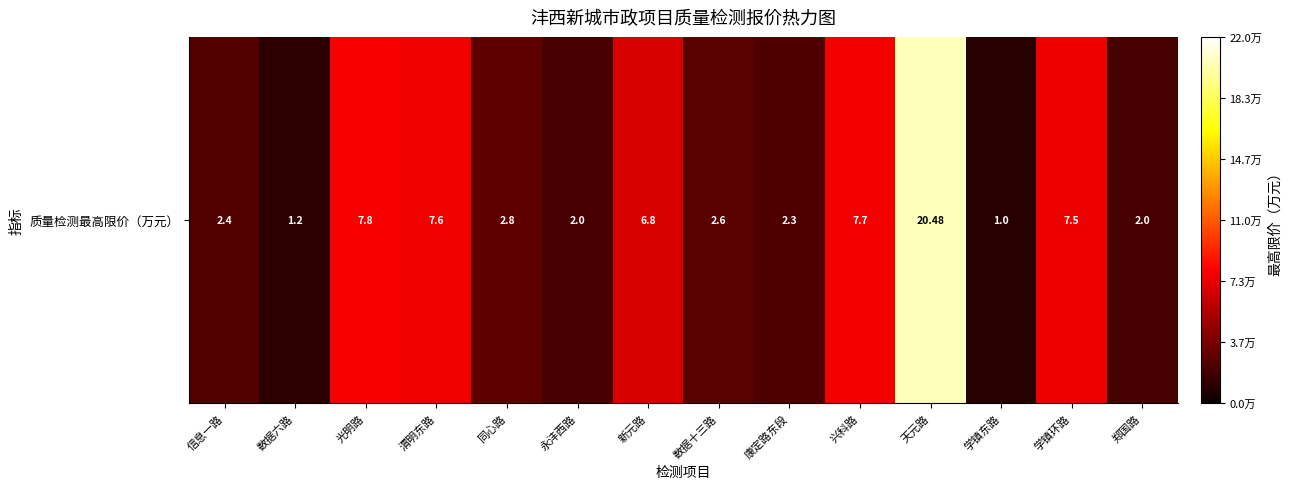

List the labels in order of value, smallest first.

学镇东路, 数据六路, 永沣西路, 郑国路, 康定路东段, 信息一路, 数据十三路, 同心路, 新元路, 学镇环路, 渭明东路, 兴科路, 光明路, 天元路